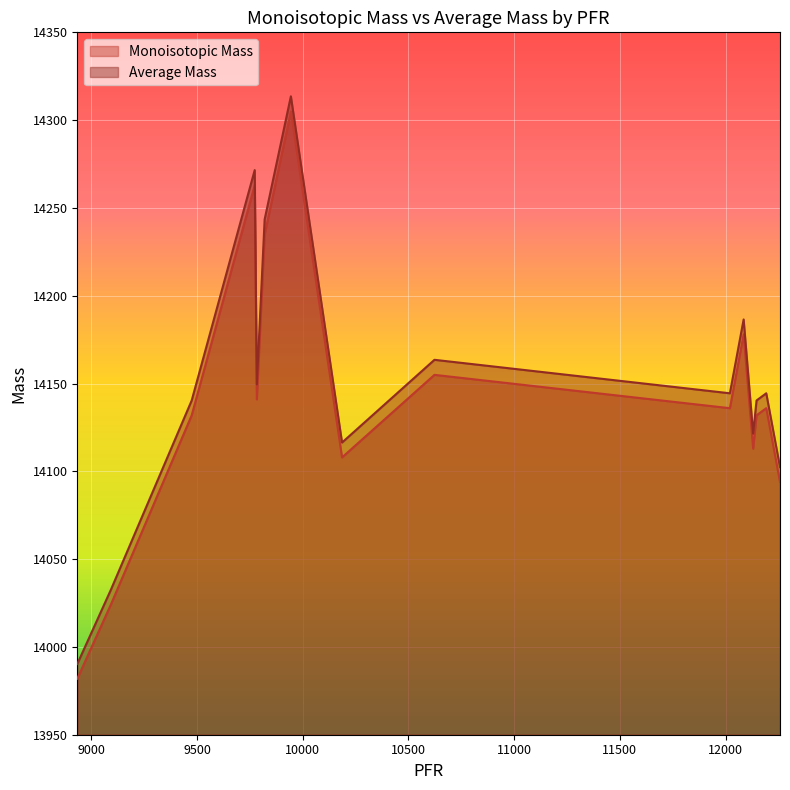

What is the average value of the Monoisotopic Mass series?

14142.2